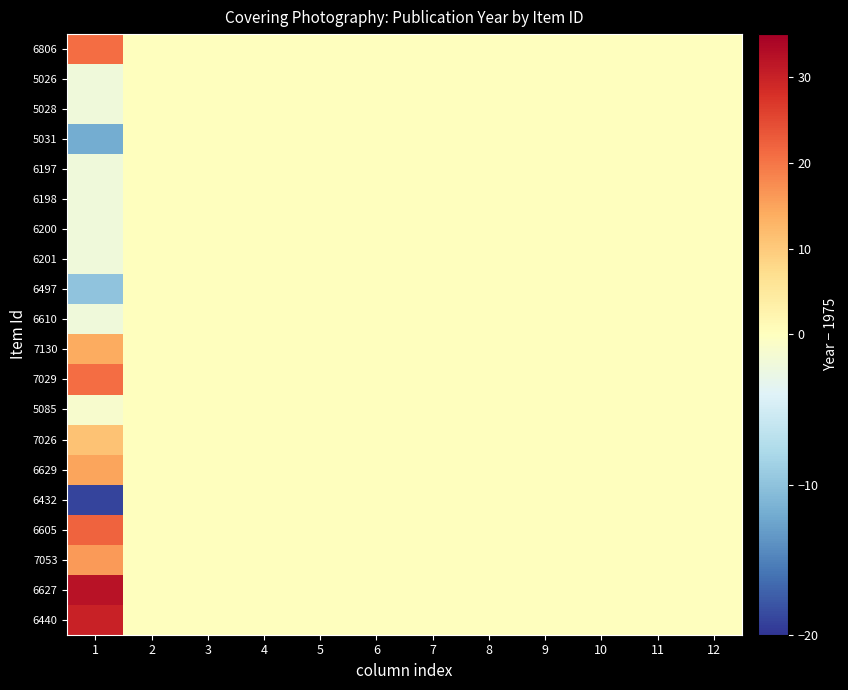

How many categories are shown in the chart?

12